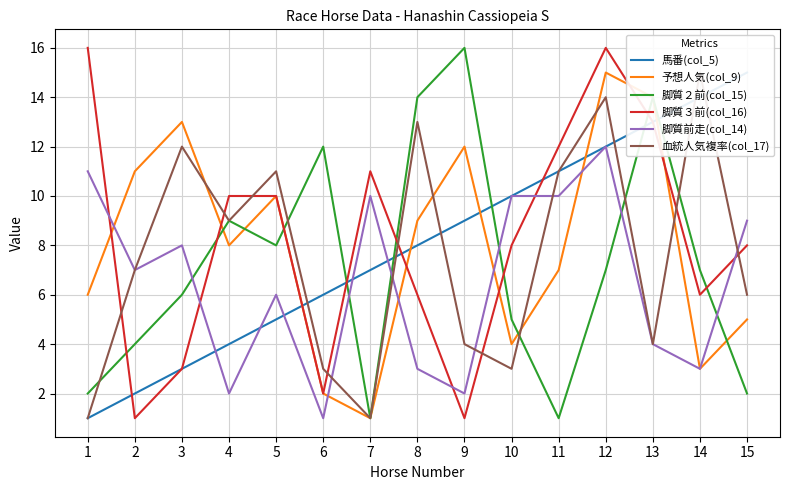

The 脚質２前(col_15) series shows 2 at 15. True or false?

True